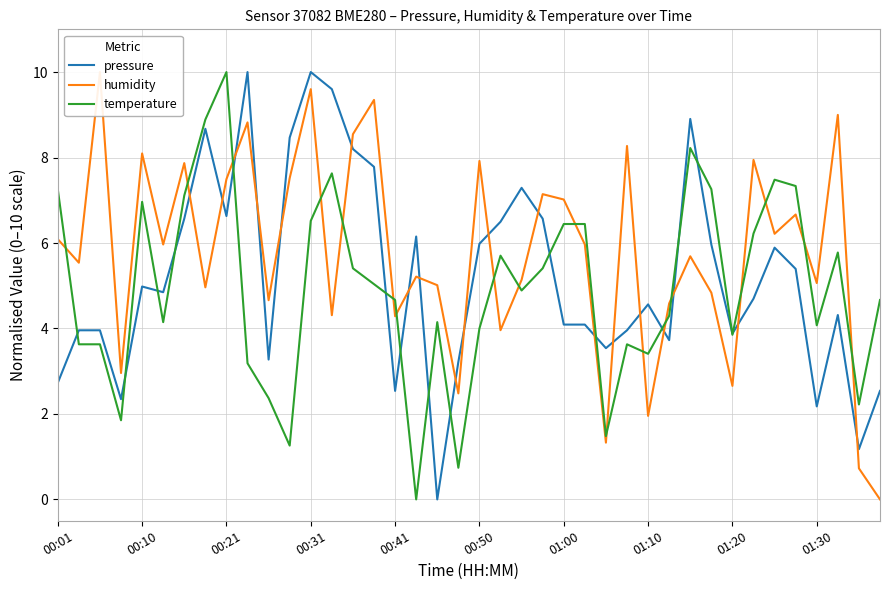

Which series ends up on top after the final intersection of pressure and temperature?

temperature